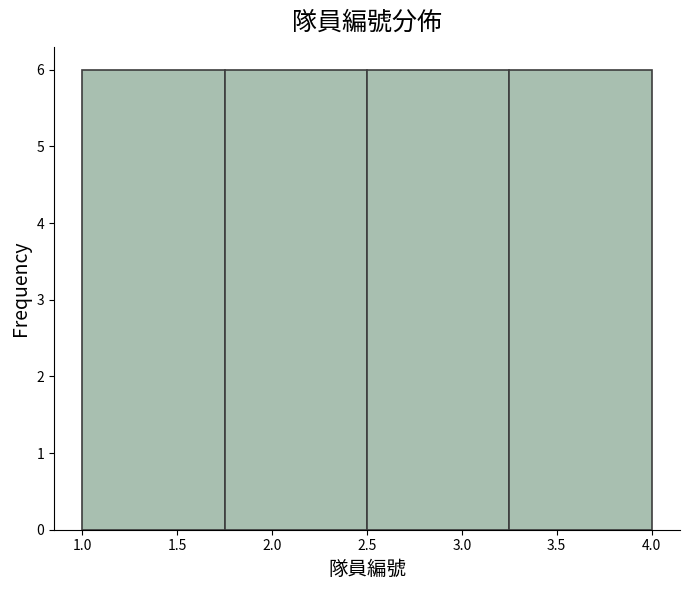

Reading left to right, list every bar in this chart as the range it spans on the x-axis followed by its height. The values are not printed on the chart, so give them approximately, as read against the axis.

1.00 to 1.75: 6
1.75 to 2.50: 6
2.50 to 3.25: 6
3.25 to 4.00: 6